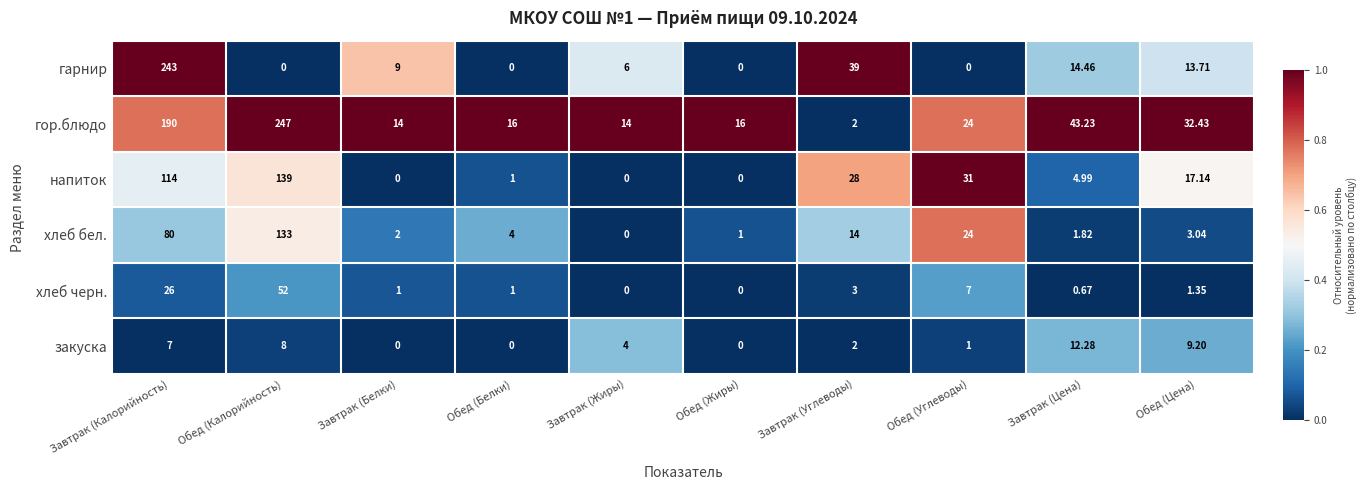

Which series has the largest range (max minus min)?

гор.блюдо